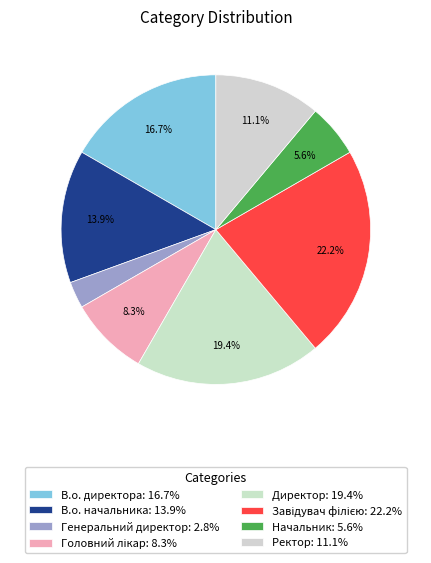

Which category has the biggest portion of the pie?

Завідувач філією